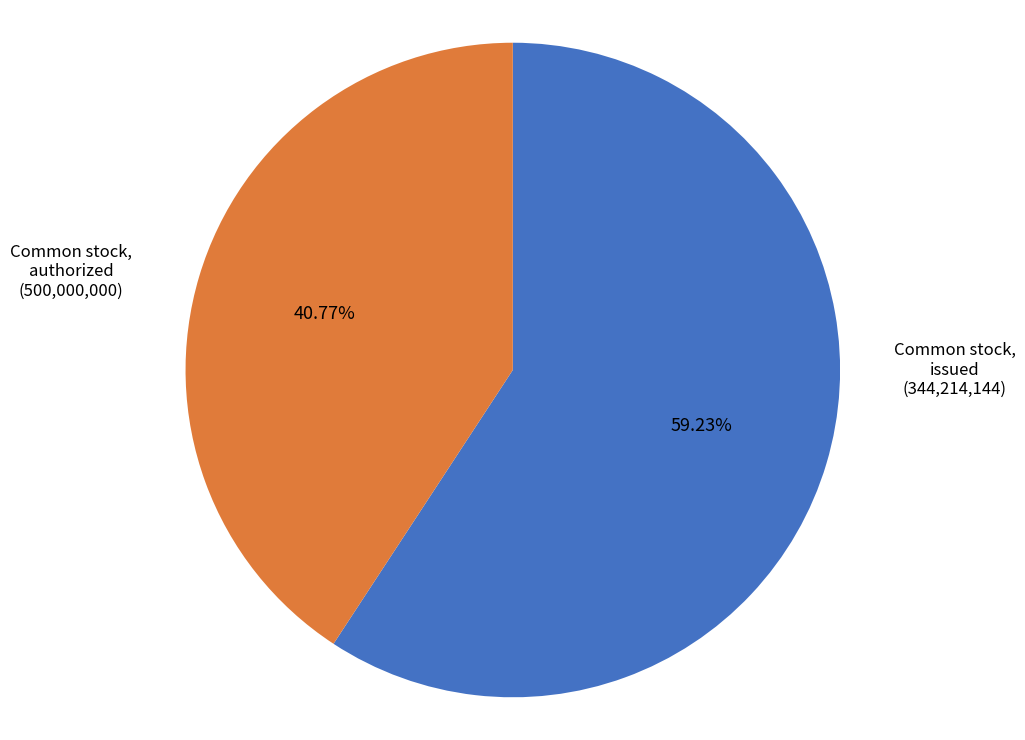

Is there any slice that represents more than half of the pie?

Yes